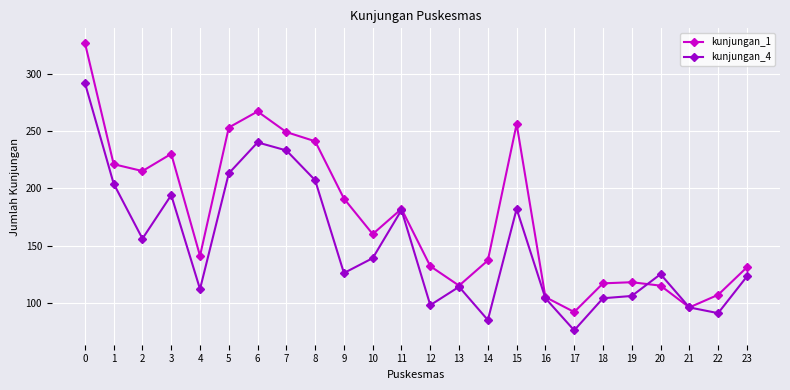

How many values in the kunjungan_4 series are below 126?

12